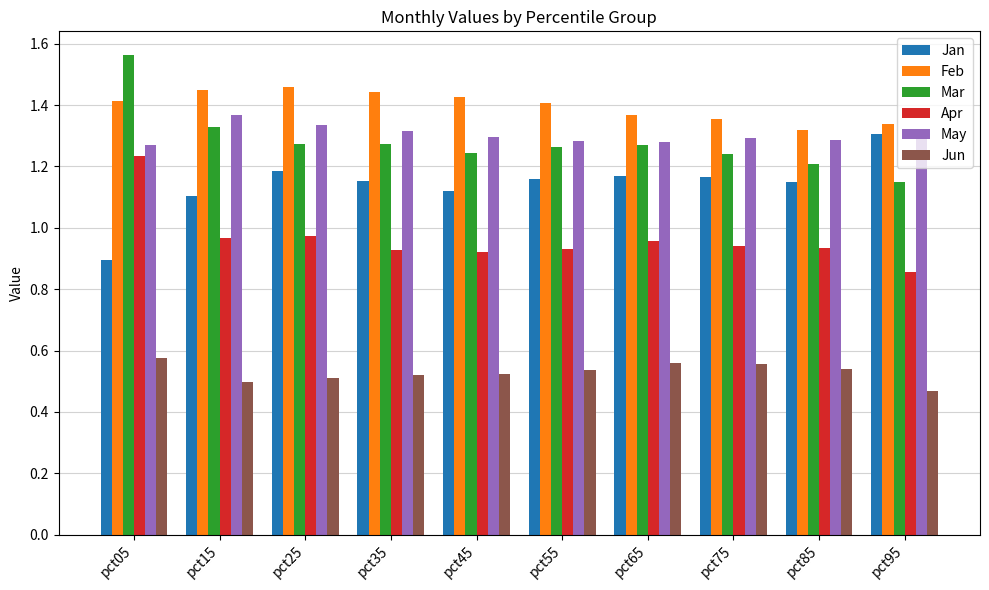

Count the May values in the range 1 to 2.

10